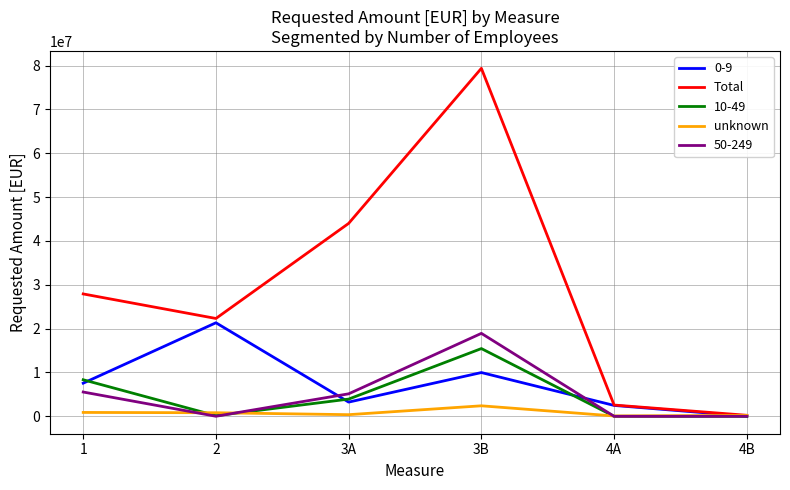

Which series has the largest total across all categories?

Total